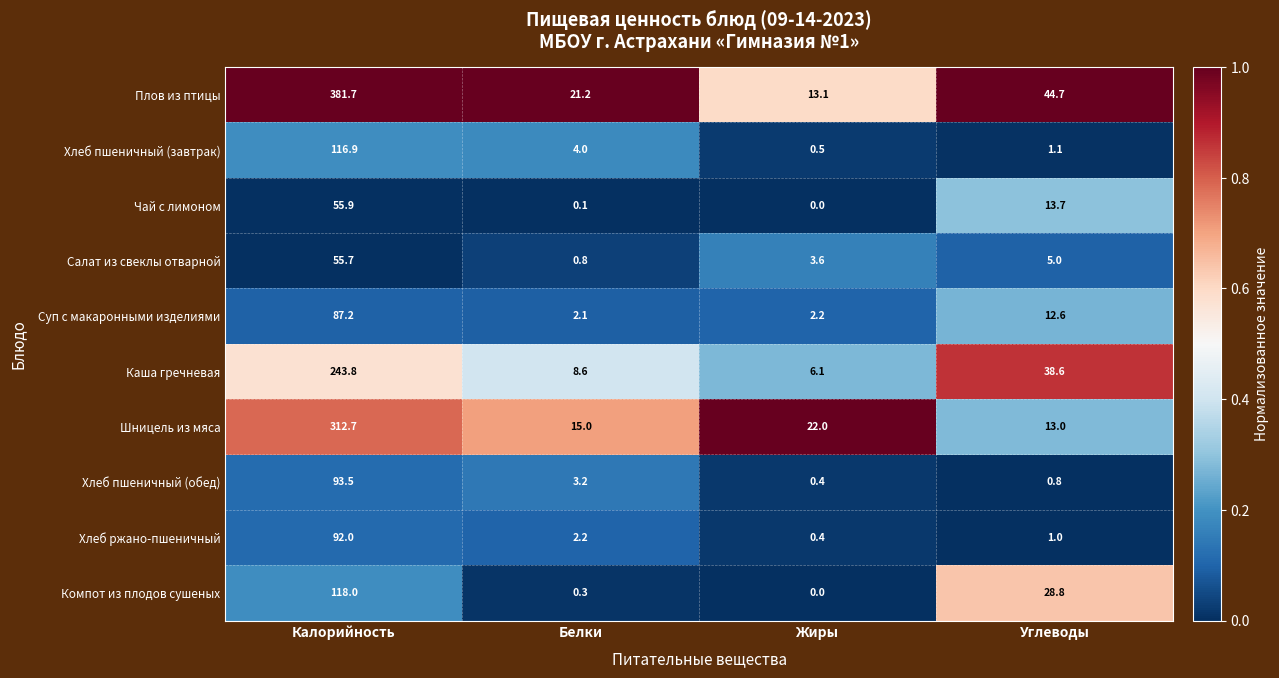

At how many categories does at least one series exceed 0?

4